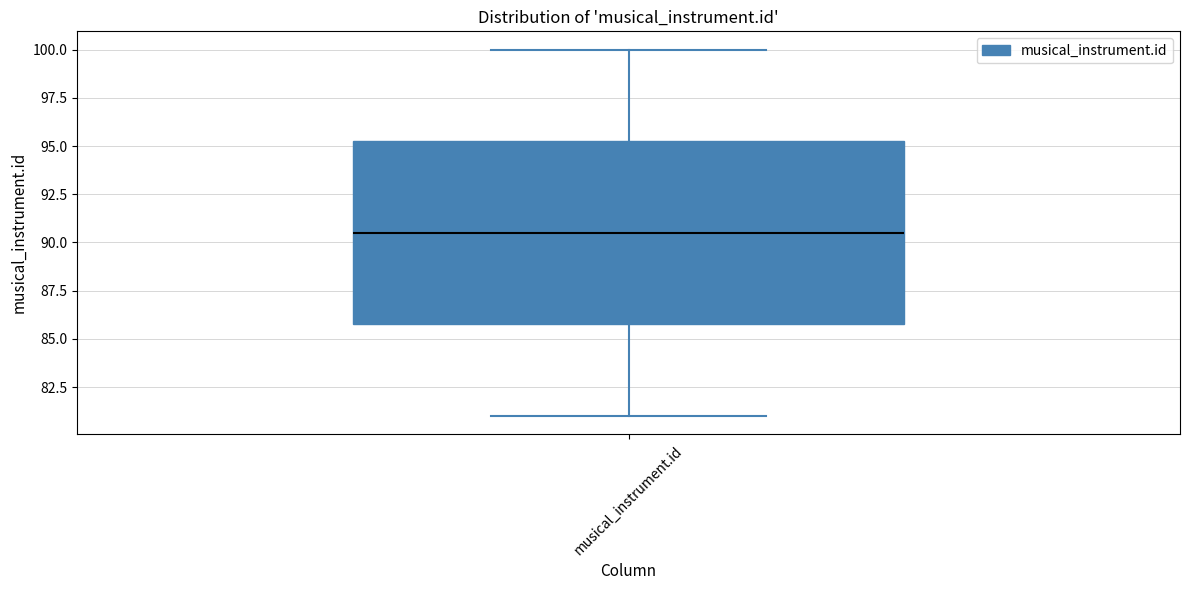

Where does the upper whisker of the box for musical_instrument.id end on the y-axis? The values are not printed on the chart, so give them approximately, as read against the axis.

100.0